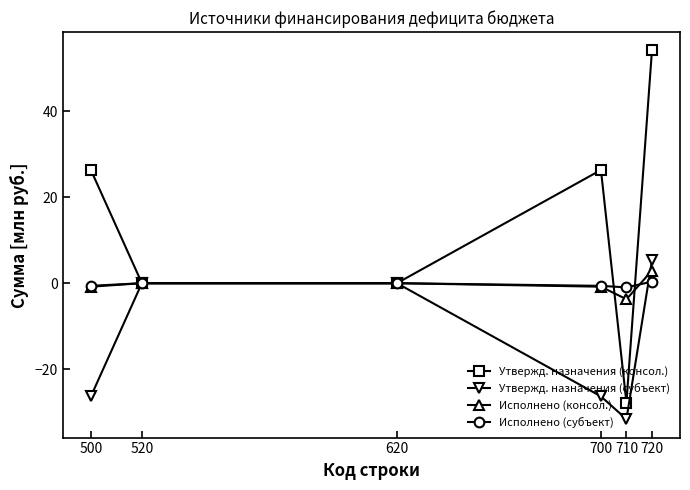

True or false: Исполнено (субъект) and Исполнено (консол.) intersect in this chart.

True